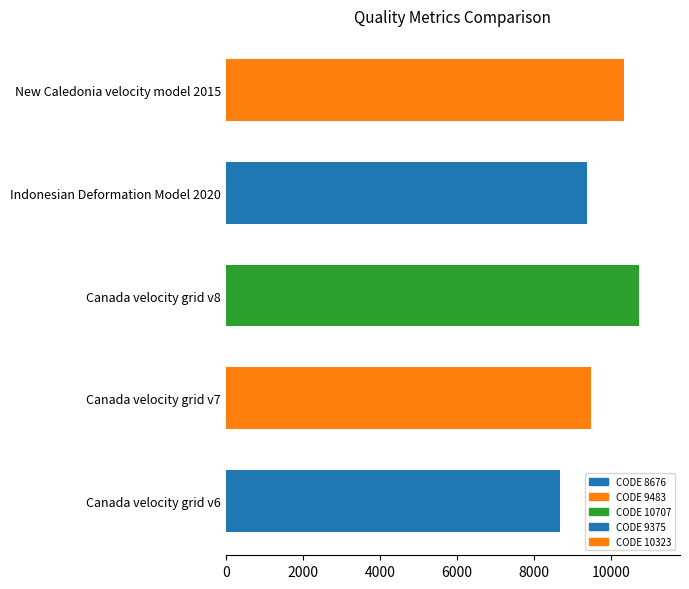

Reading top to bottom, extract all data points from this chart.

10323	9375	10707	9483	8676